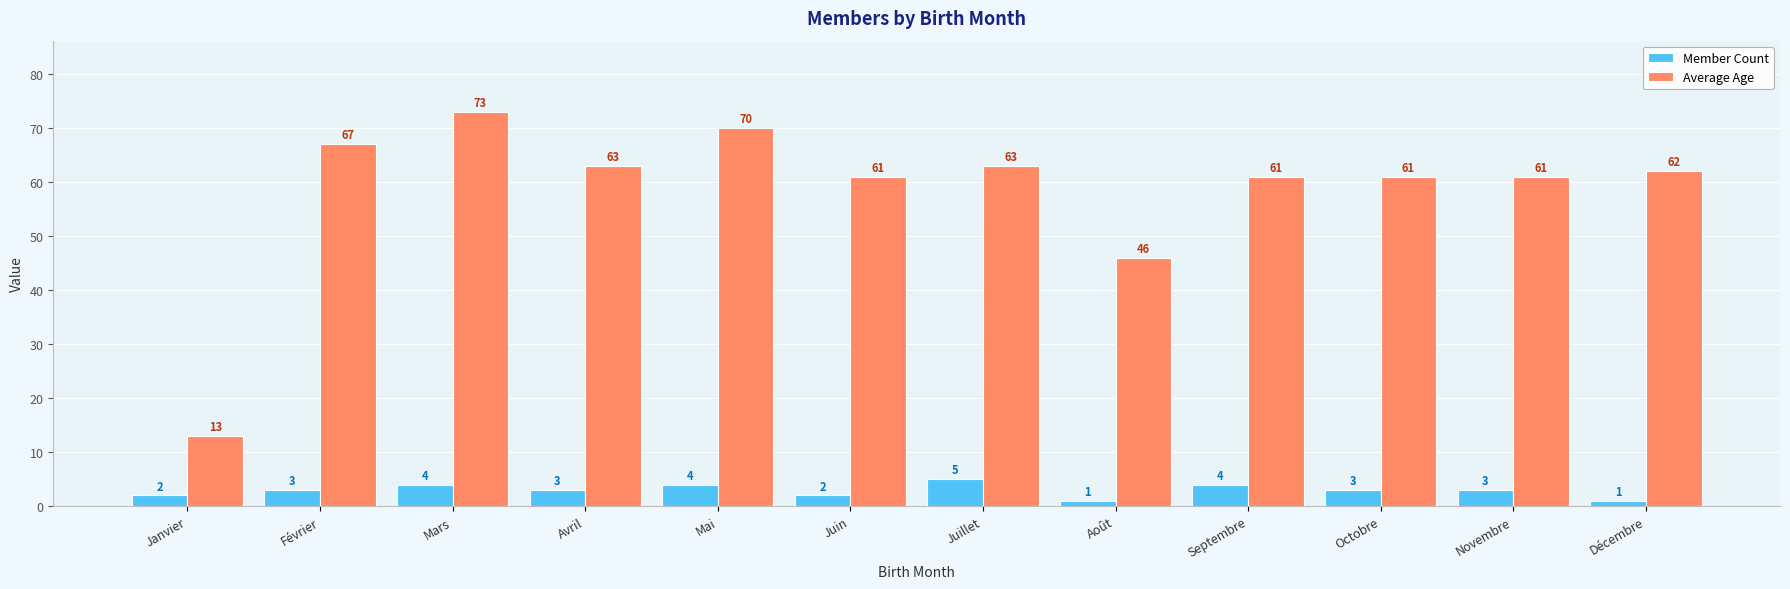

At which label does Average Age first exceed 62?

Février